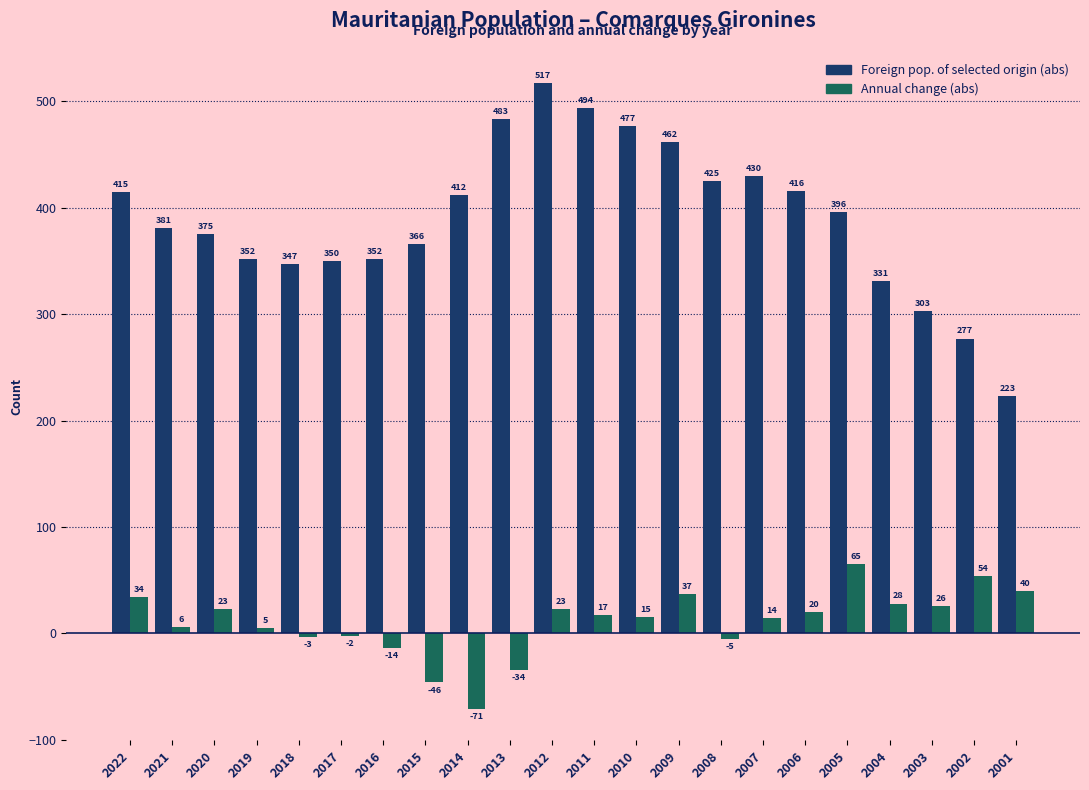

At which label does Foreign pop. of selected origin (abs) reach its minimum?

2001